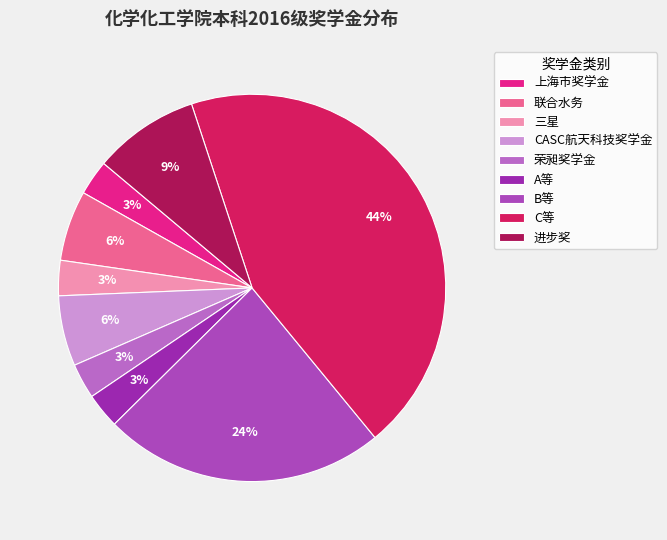

Does any single category account for the majority?

No